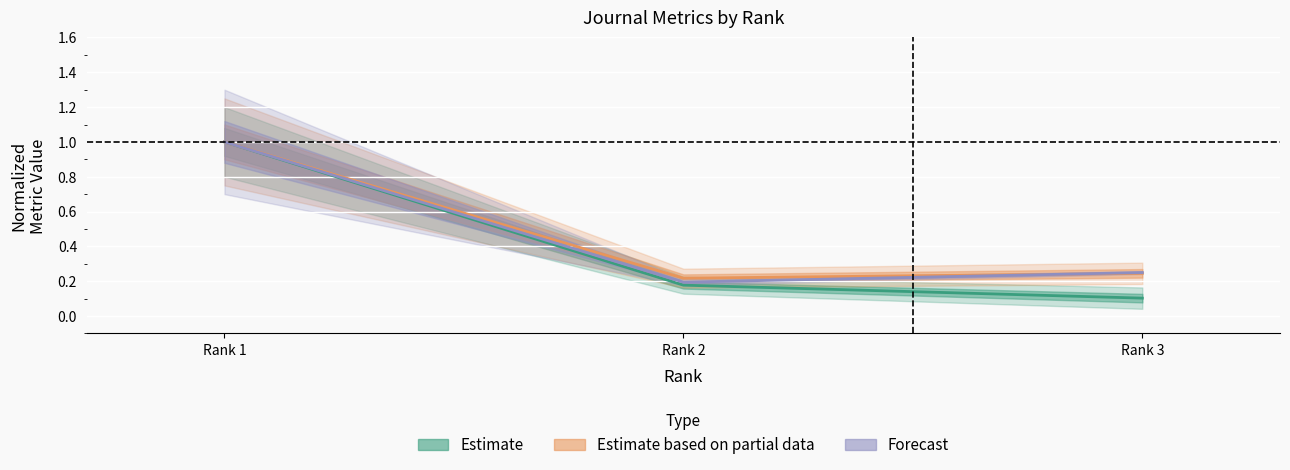

What is the value of the Forecast point at the 3rd from the left?

0.2